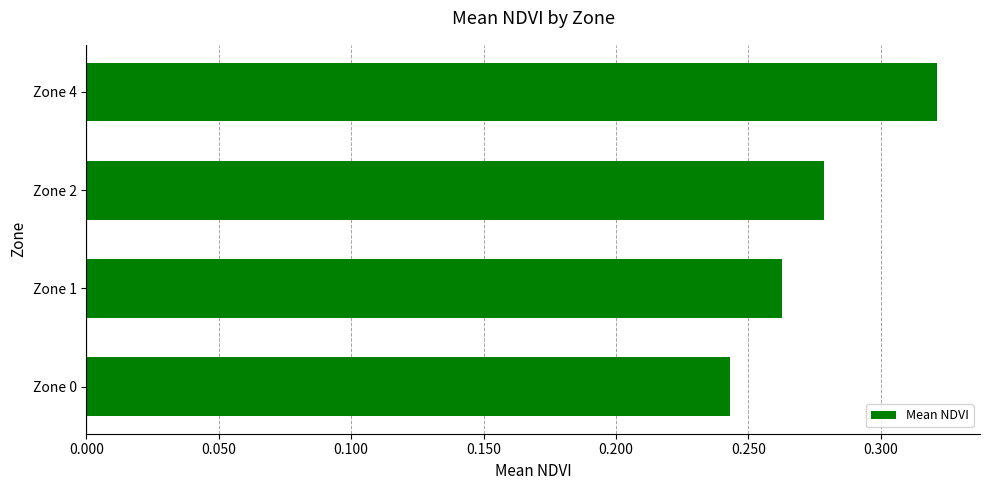

What is the sum of all values?

1.1